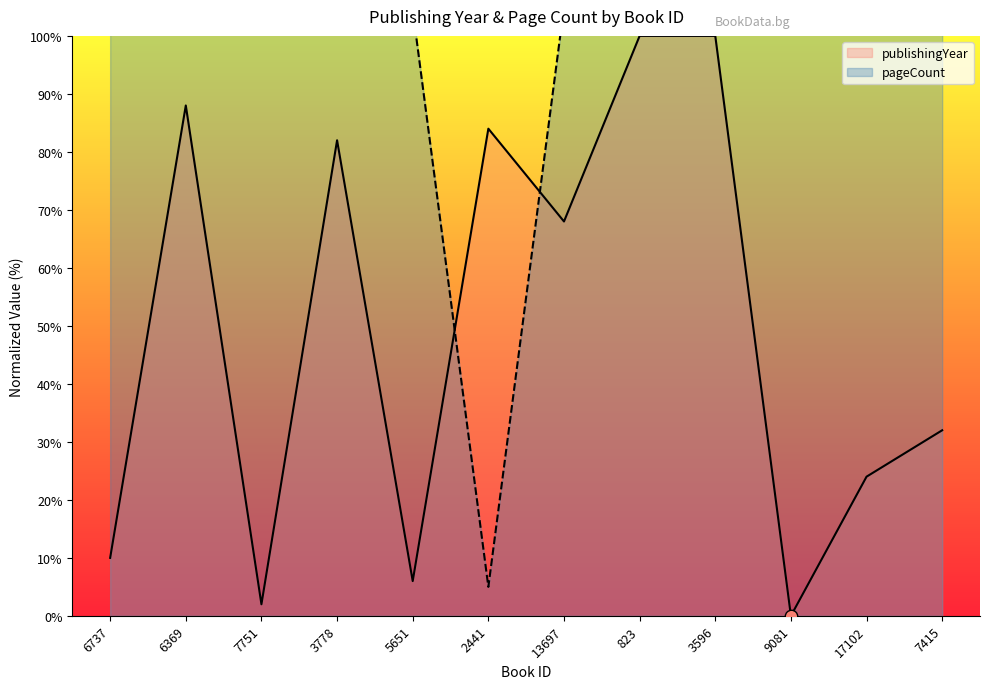

At which category is the sum across all series the highest?

823